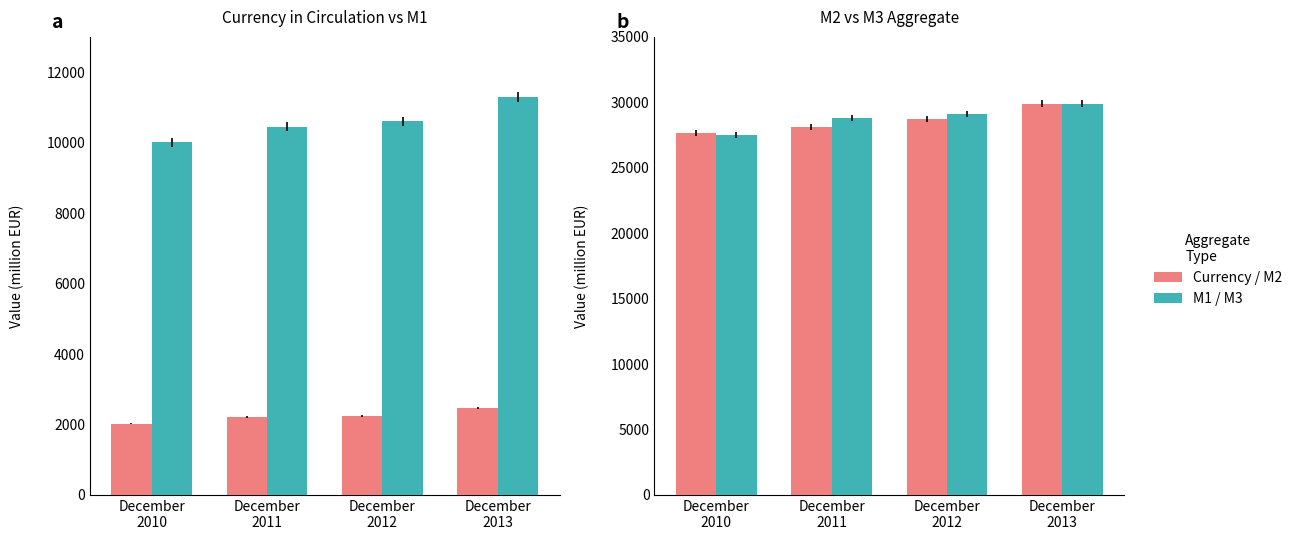

At which label is Currency in Circulation closest to 2241?

December
2012